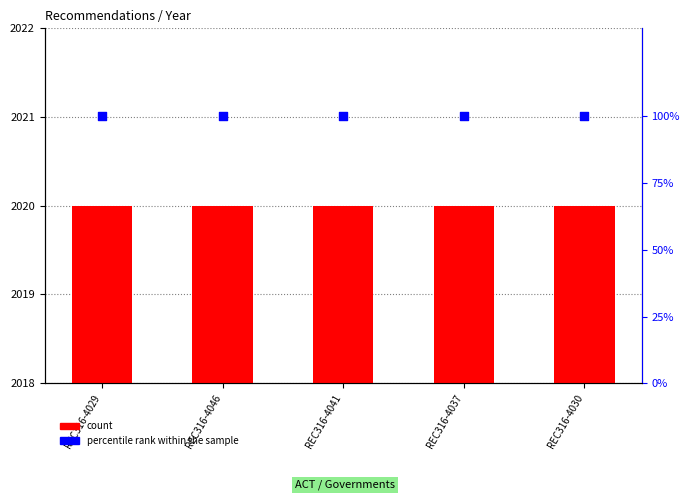

What is the total value across all series at REC316-4046?

2120